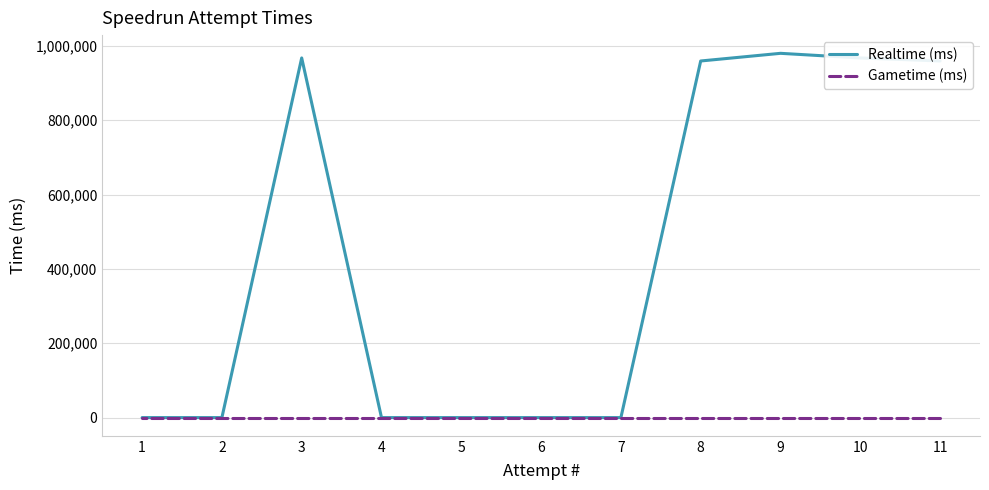

True or false: Gametime (ms) and Realtime (ms) intersect in this chart.

False